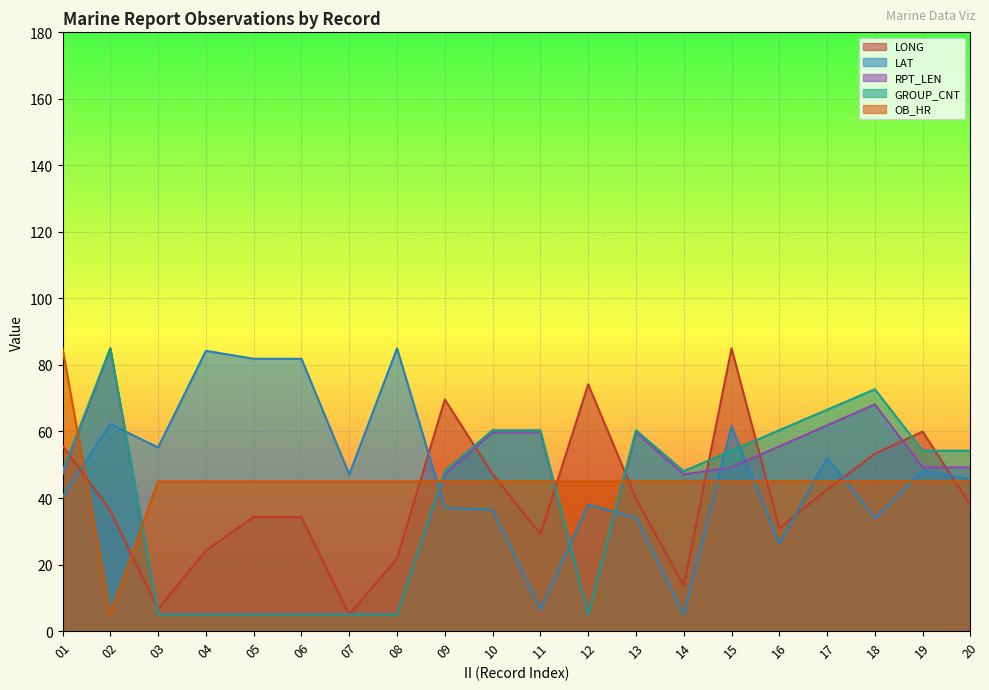

After their last crossing, which series has the higher values: GROUP_CNT or OB_HR?

GROUP_CNT